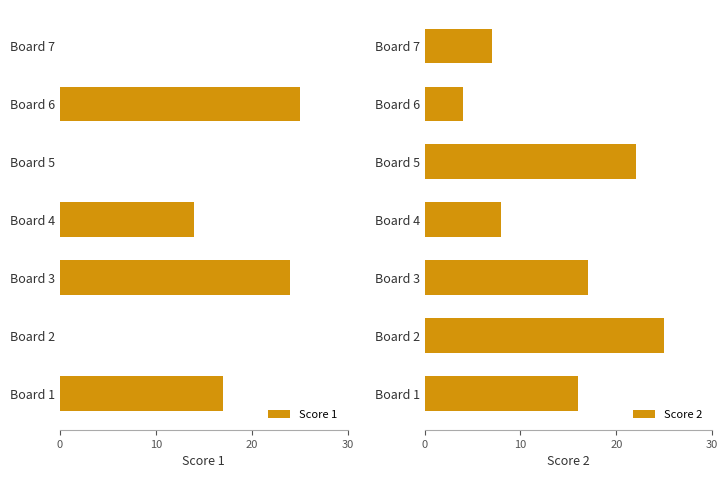

Is it true that Score 2 equals 7 at Board 7?

True